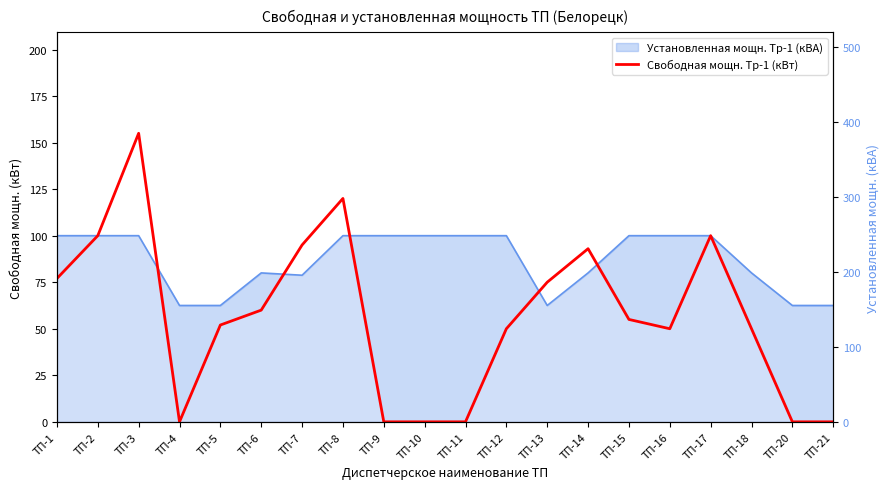

What is the sum of all values?

1132